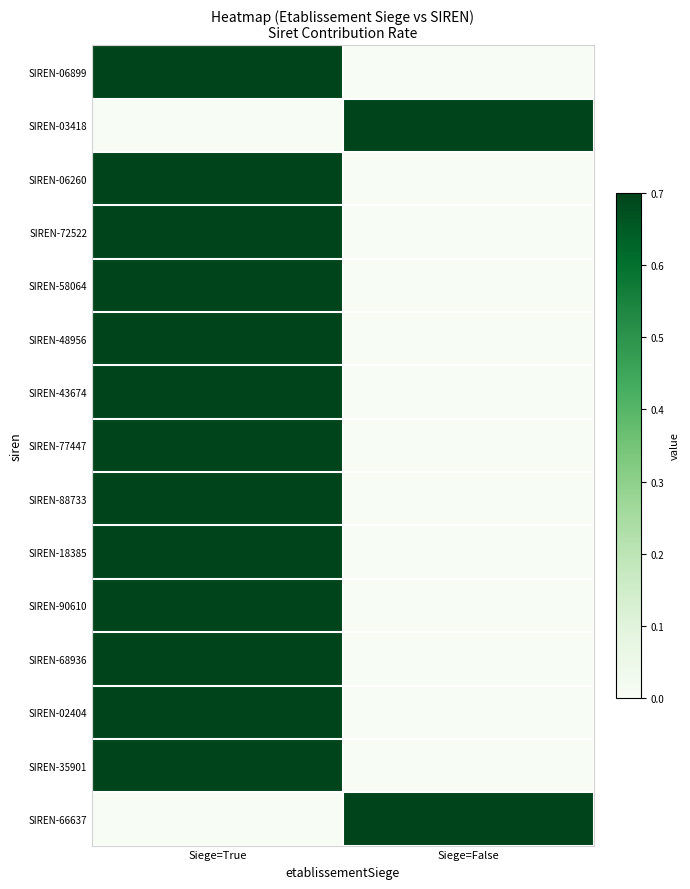

Which series has the largest range (max minus min)?

SIREN-06899